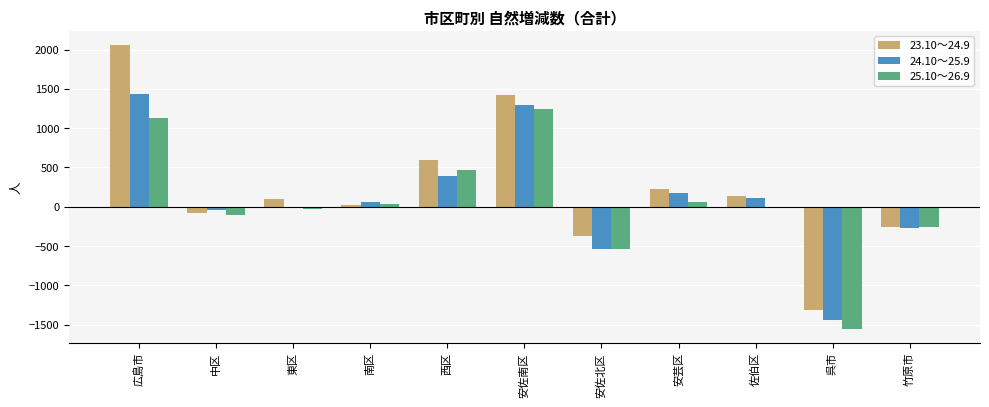

Which series changed the most between 安佐北区 and 竹原市?

25.10～26.9